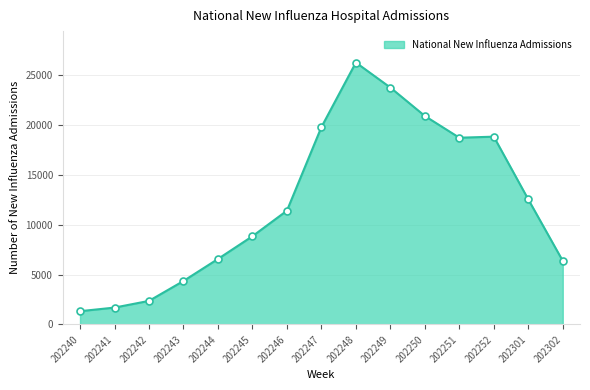

What is the ratio of the value at 202302 to the value at 202246?

0.6